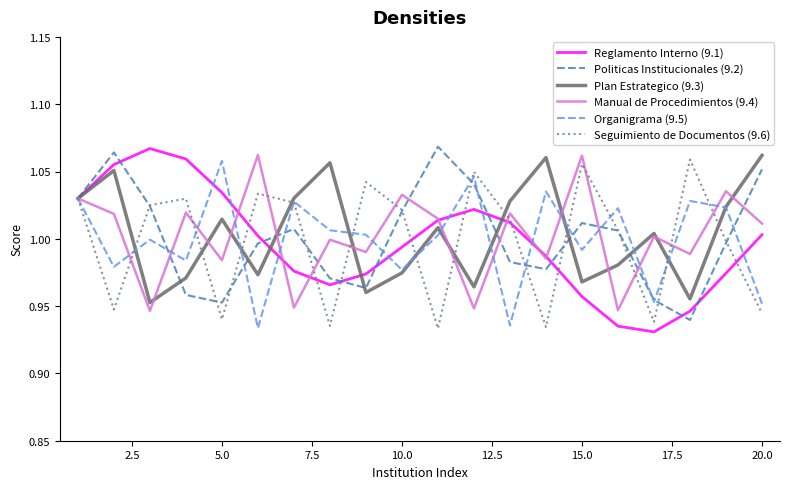

How many lines are shown in the chart?

6